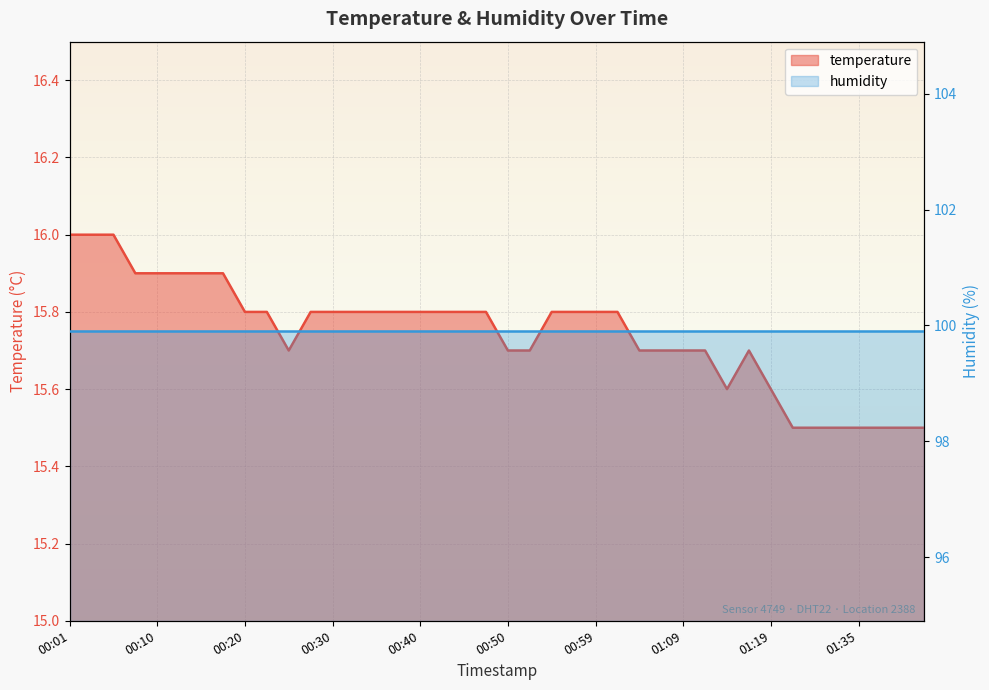

Where is the data nearest to the value 15?

01:28